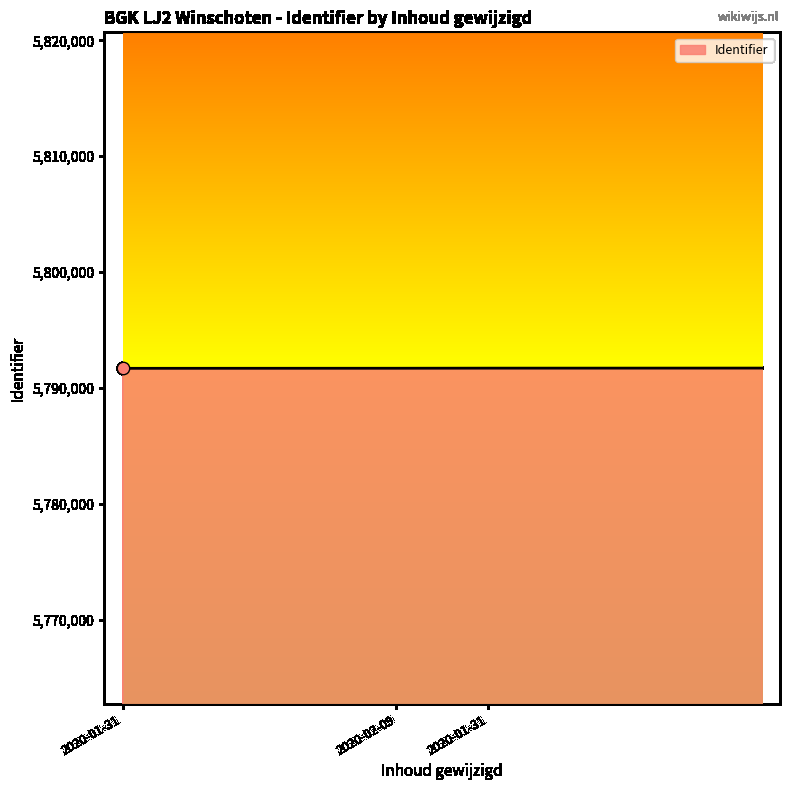

What is the minimum value shown in the chart?

5791709